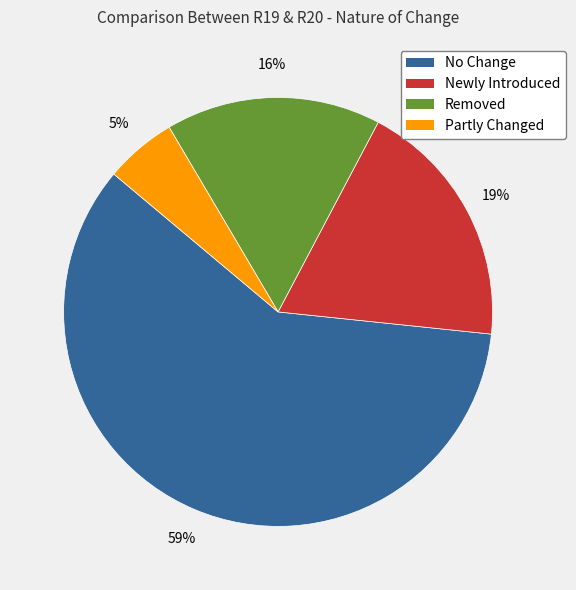

Between Newly Introduced and Removed, which is larger?

Newly Introduced